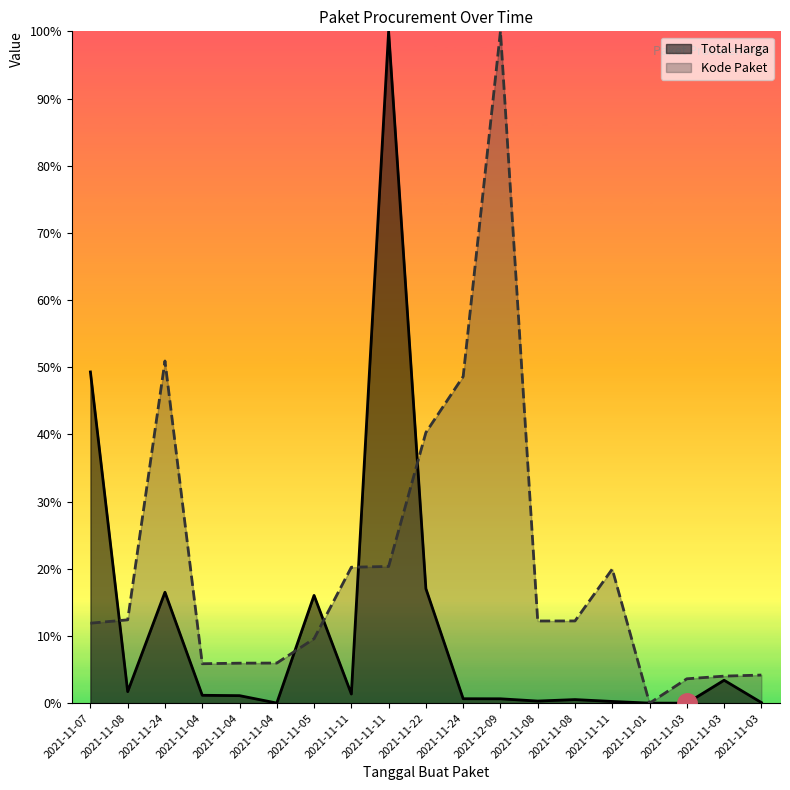

At which category is the sum across all series the highest?

2021-11-11